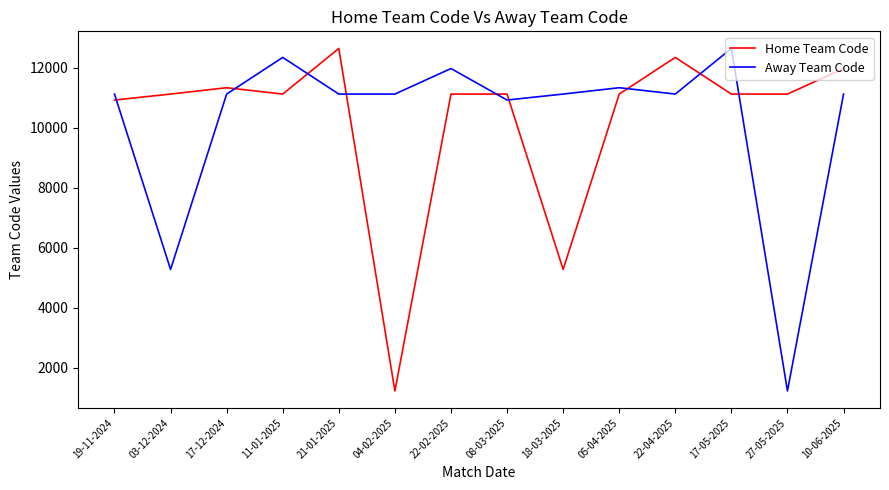

Reading left to right, list all the values displayed in this chart.

Home Team Code: 10930	11129	11341	11129	12651	1224	11129	11129	5277	11129	12352	11129	11129	11981
Away Team Code: 11129	5277	11129	12352	11129	11129	11981	10930	11129	11341	11129	12651	1224	11129